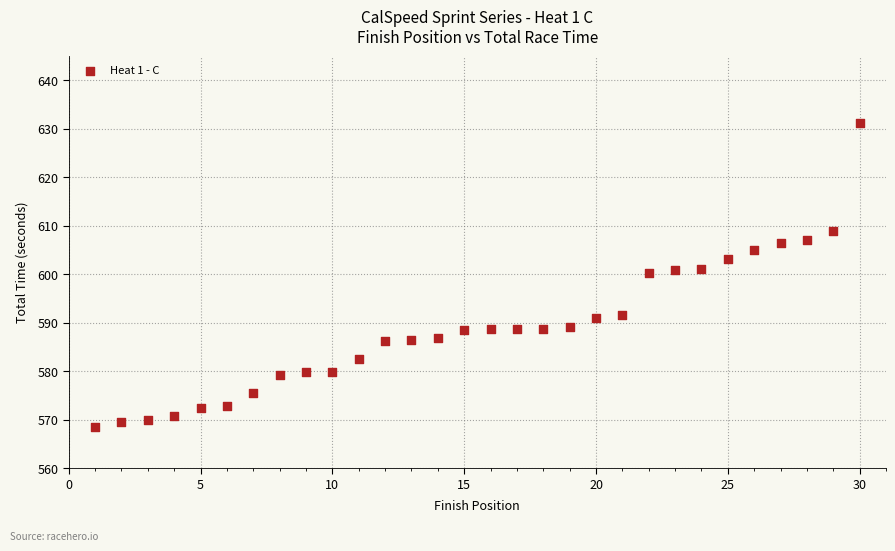

What is the range of X values (max minus min)?

29.0